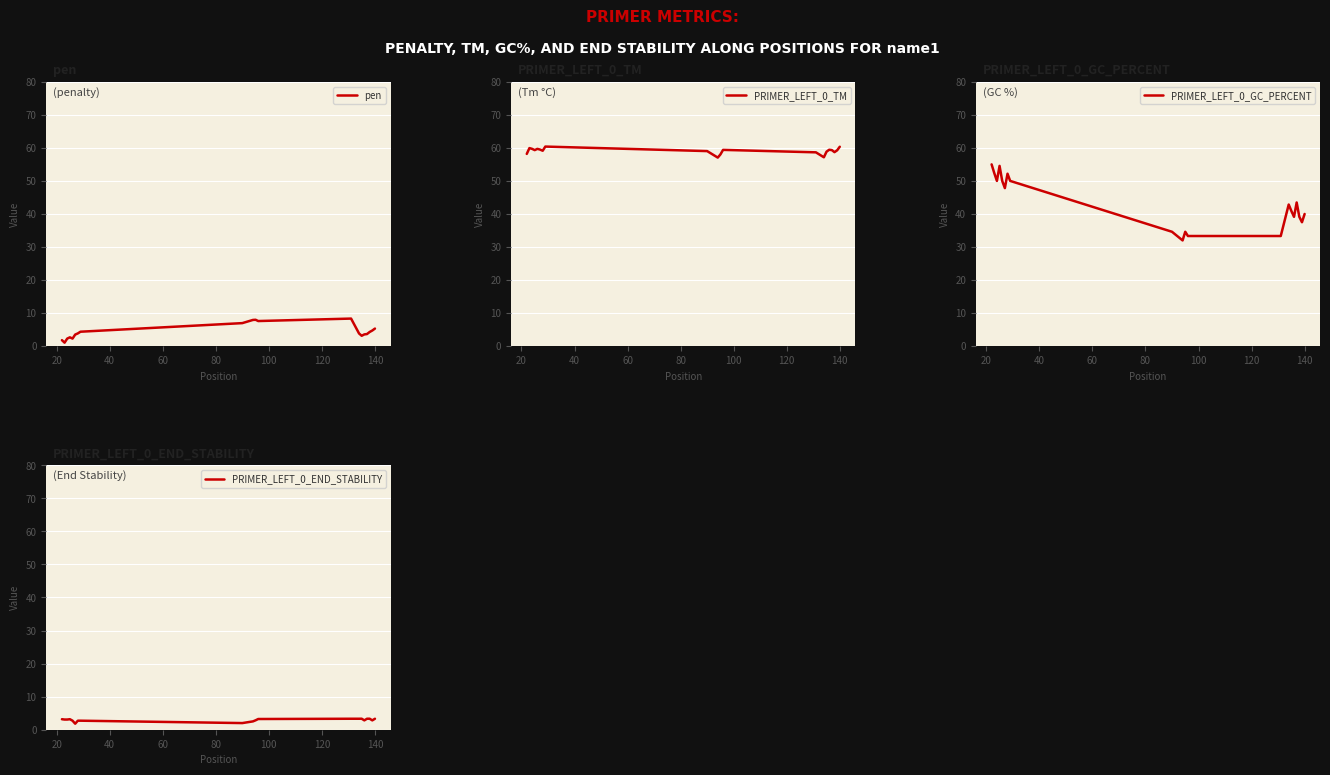

Reading left to right, extract all data points from this chart.

pen: 1.8	1.1	2.3	2.7	2.3	3.5	3.9	4.4	7.0	7.9	8.0	7.6	8.4	3.9	3.2	3.6	3.7	4.3	4.7	5.3
PRIMER_LEFT_0_TM: 58.2	59.9	59.7	59.3	59.7	59.5	59.1	60.4	59.0	57.1	58.0	59.4	58.6	57.1	58.8	59.4	59.3	58.7	59.3	60.3
PRIMER_LEFT_0_GC_PERCENT: 55.0	52.4	50.0	54.5	50.0	47.8	52.2	50.0	34.6	32.0	34.6	33.3	33.3	42.9	40.9	39.1	43.5	39.1	37.5	40.0
PRIMER_LEFT_0_END_STABILITY: 3.2	3.1	3.1	3.2	2.7	1.8	2.7	2.7	2.0	2.5	2.9	3.2	3.3	3.3	3.3	2.8	3.3	3.3	2.8	3.3